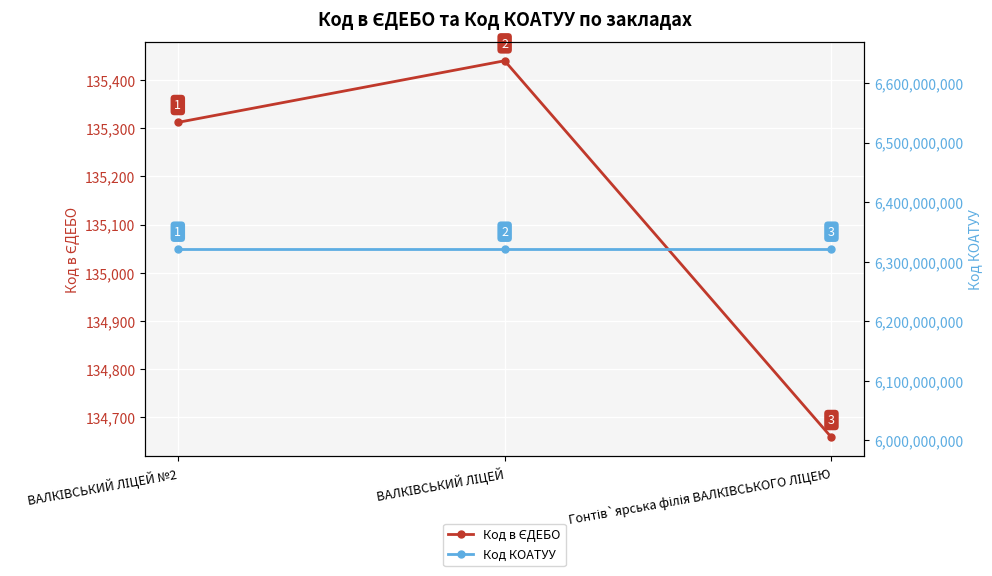

At which label does Код в ЄДЕБО reach its peak?

ВАЛКІВСЬКИЙ ЛІЦЕЙ